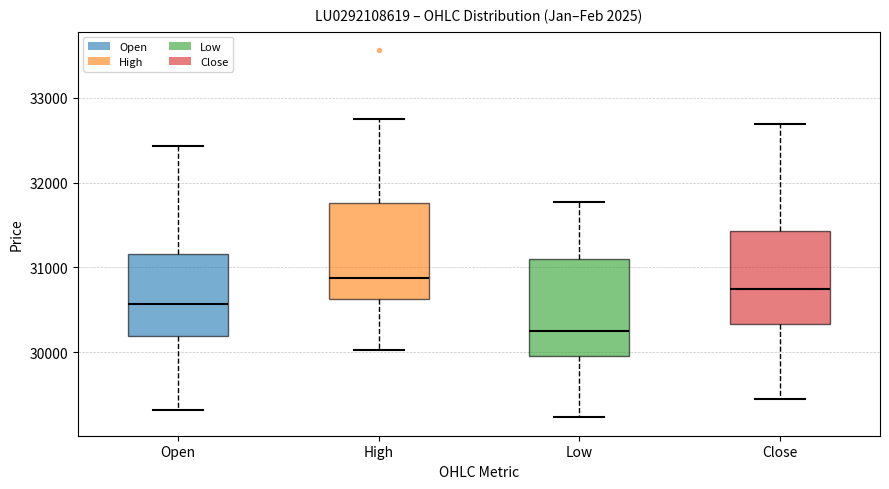

Which box has the lowest median line?

Low